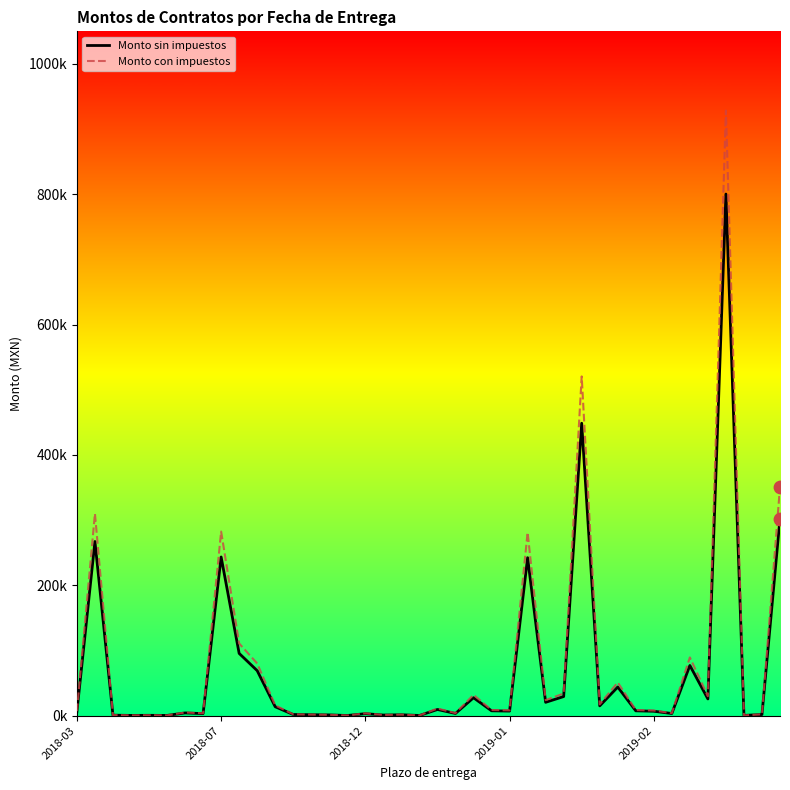

Which series has the largest total across all categories?

Monto con impuestos